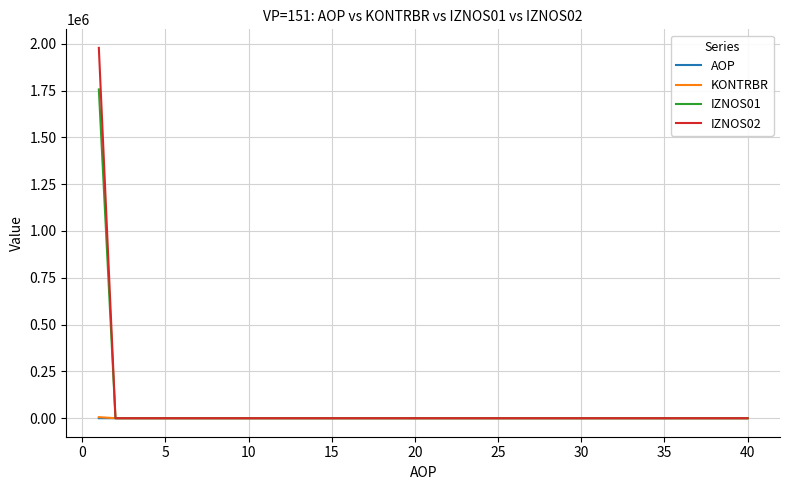

Which series has the widest spread of values?

IZNOS02